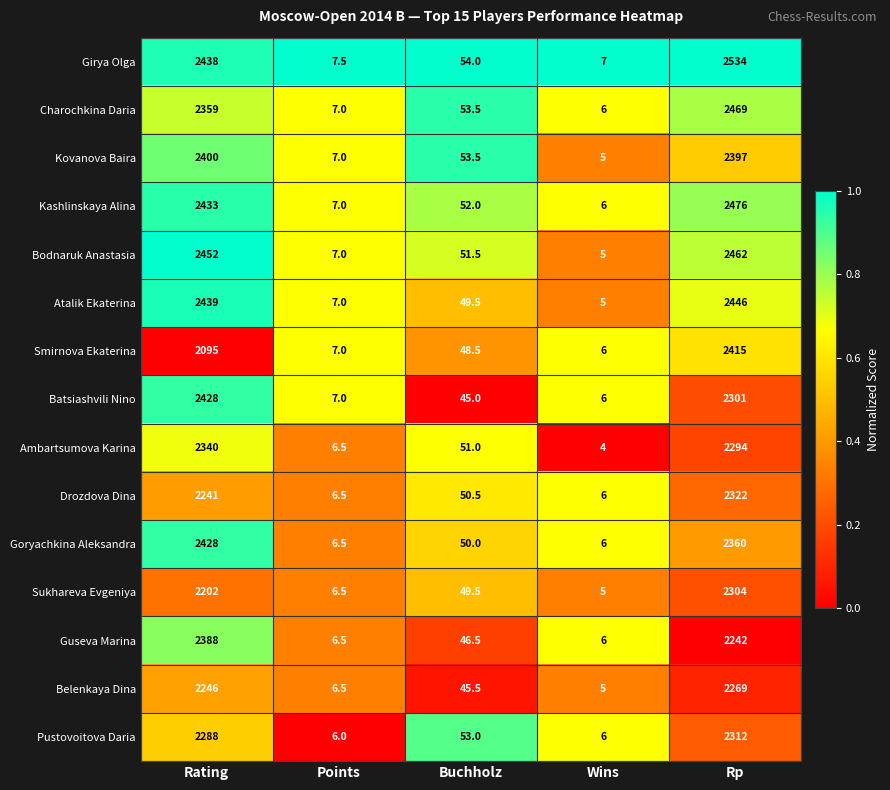

Which category has the lowest value in the Belenkaya Dina series?

Wins